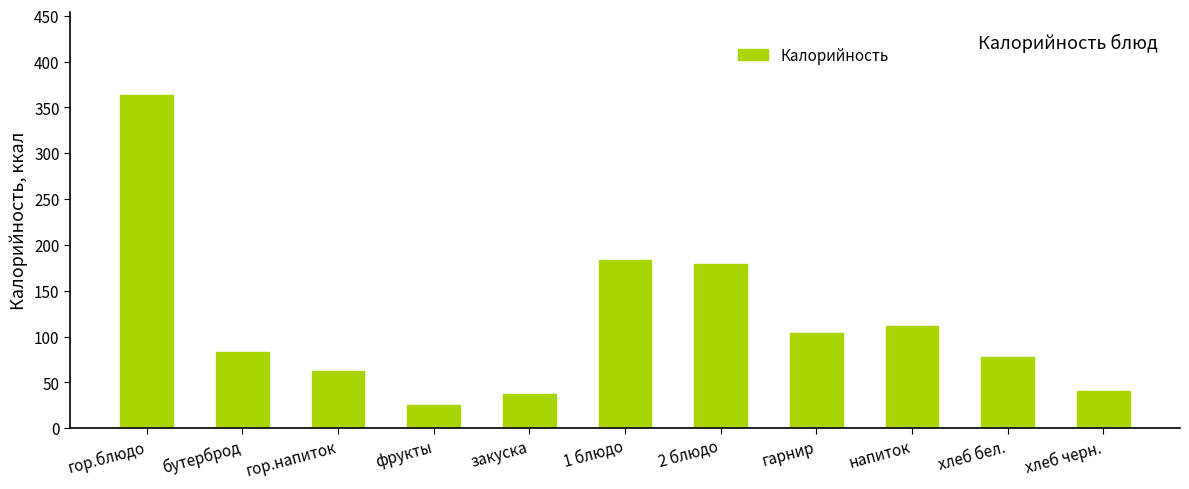

What is the ratio of the value at хлеб черн. to the value at бутерброд?

0.5